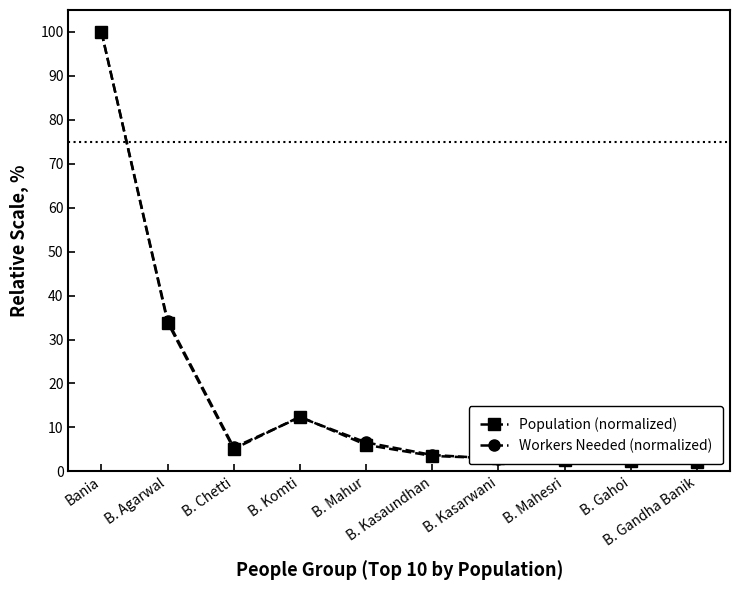

How many intersections are there between Population (normalized) and Workers Needed (normalized)?

6